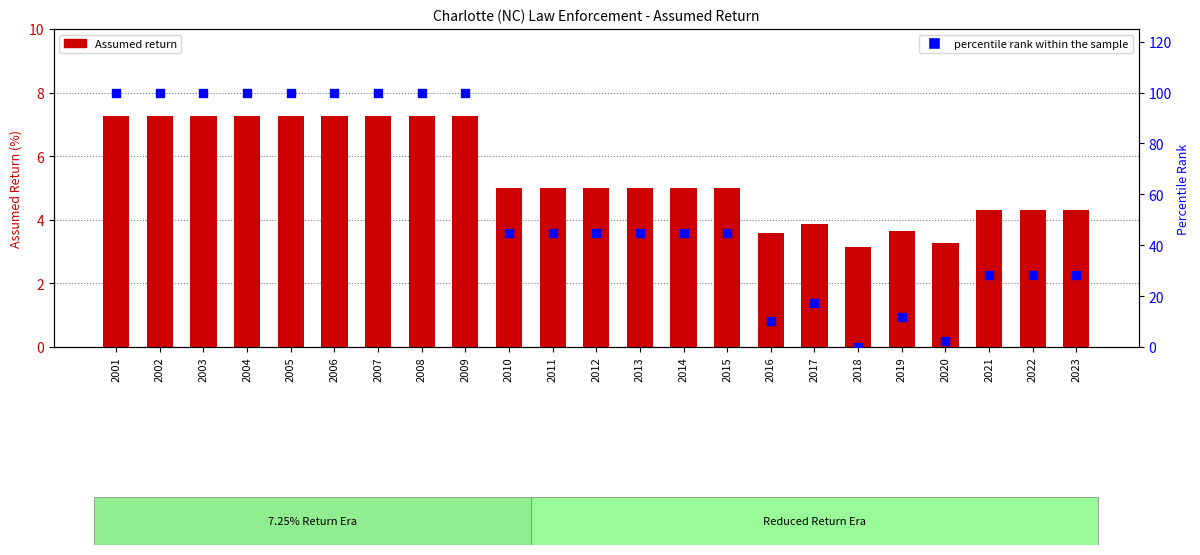

What is the total value across all series at 2007?

107.2